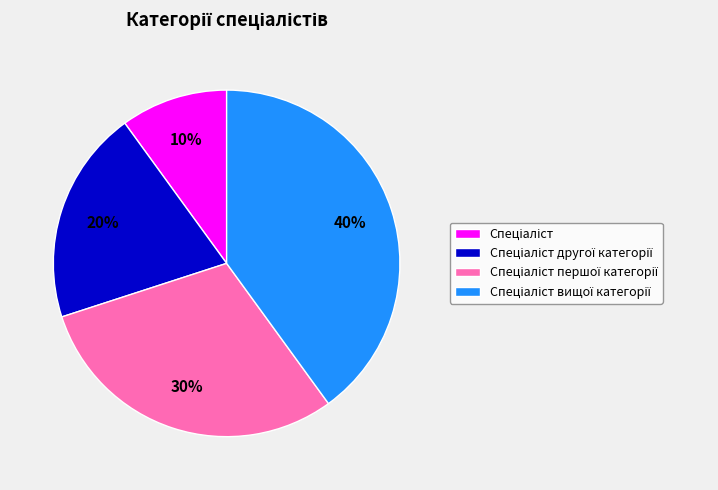

To the nearest percent, what is the difference between the largest and smallest slice percentages?

30%